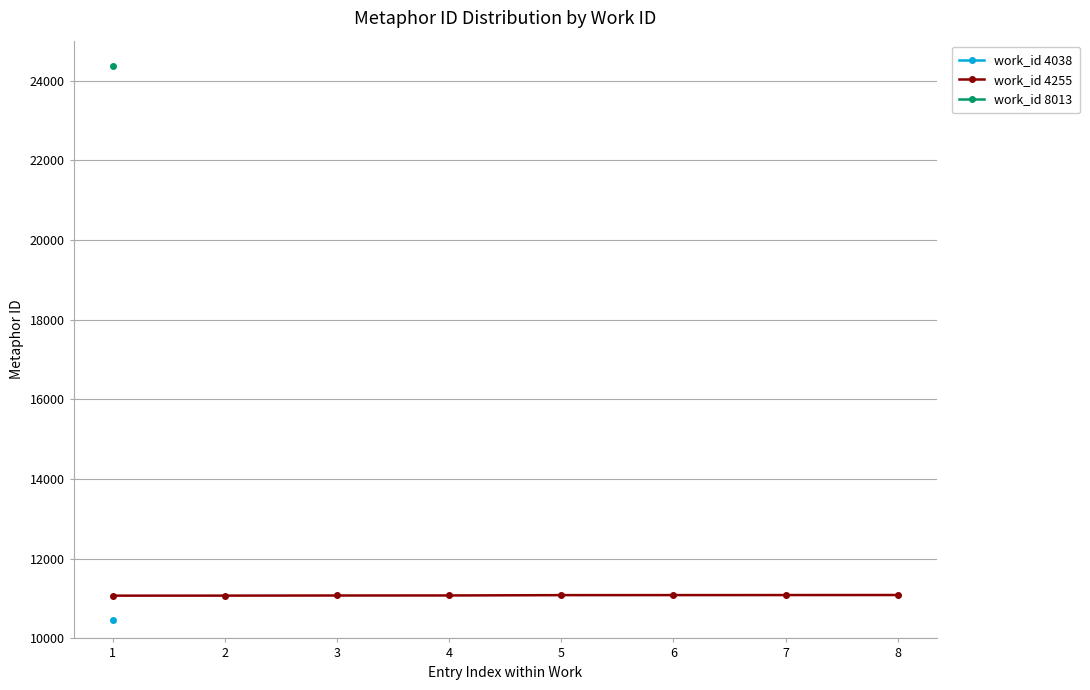

The value of work_id 4255 at 5 is 14744. True or false?

False